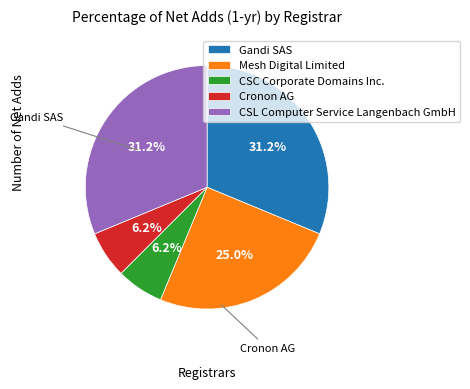

To the nearest percent, what portion does Gandi SAS represent?

31%